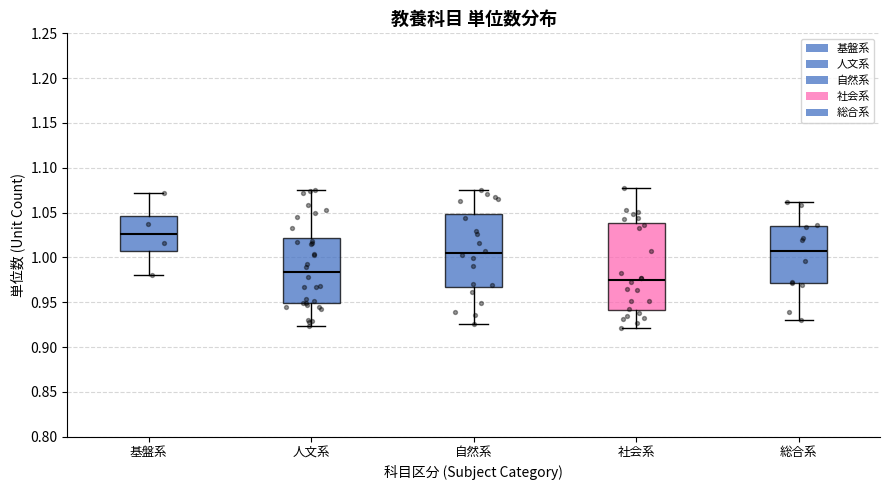

Where does the upper whisker of the box for 自然系 end on the y-axis? The values are not printed on the chart, so give them approximately, as read against the axis.

1.075